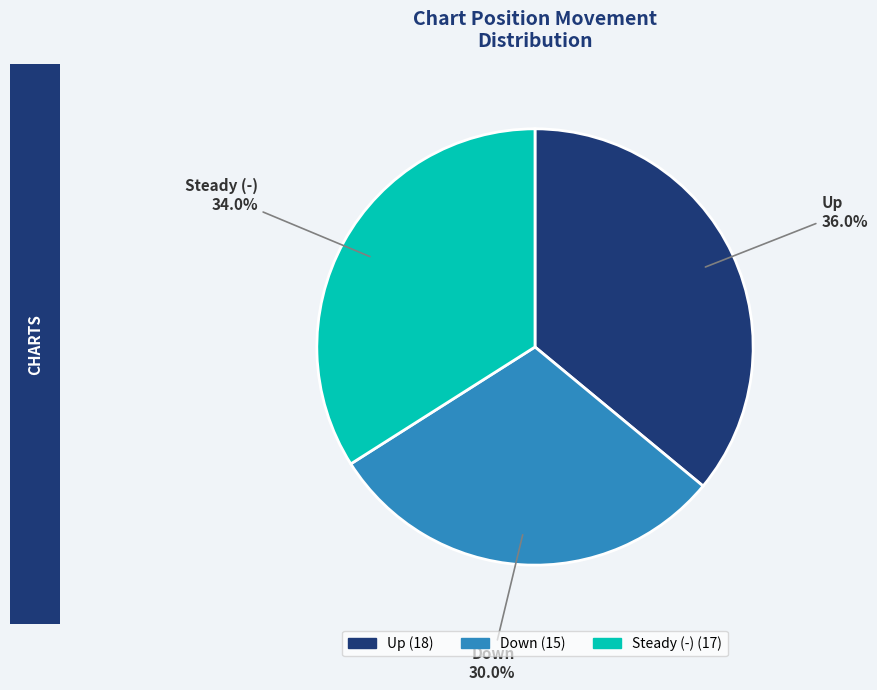

Is there a majority slice in this chart?

No